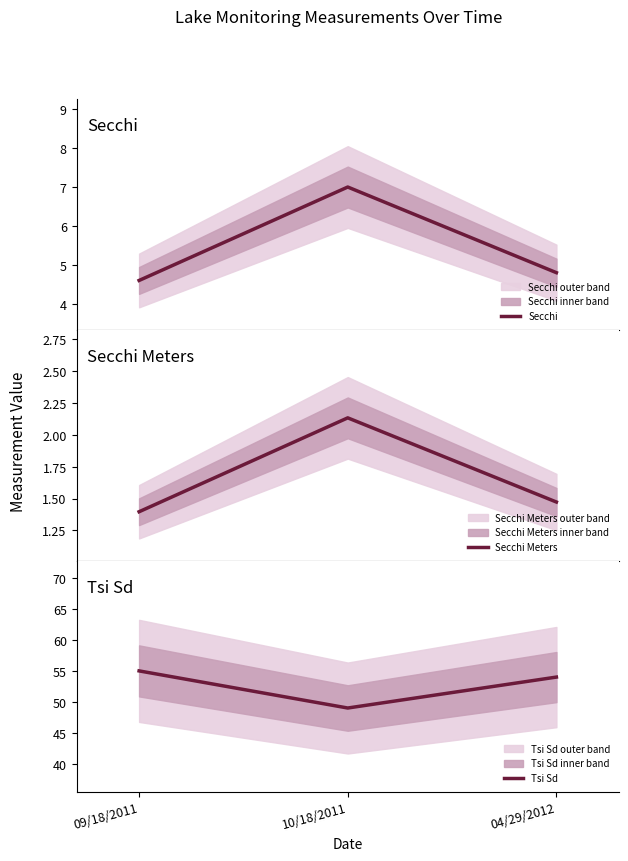

Rank the categories by Tsi Sd value from lowest to highest.

10/18/2011, 04/29/2012, 09/18/2011